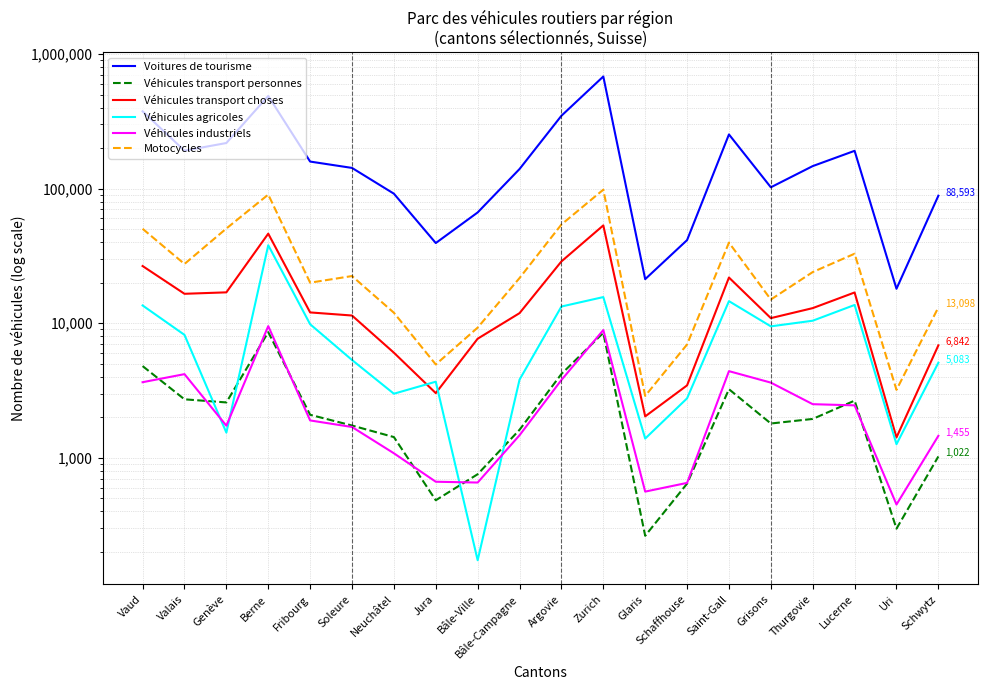

In Véhicules transport personnes, how many points are higher than both neighbors (excluding endpoints)?

4